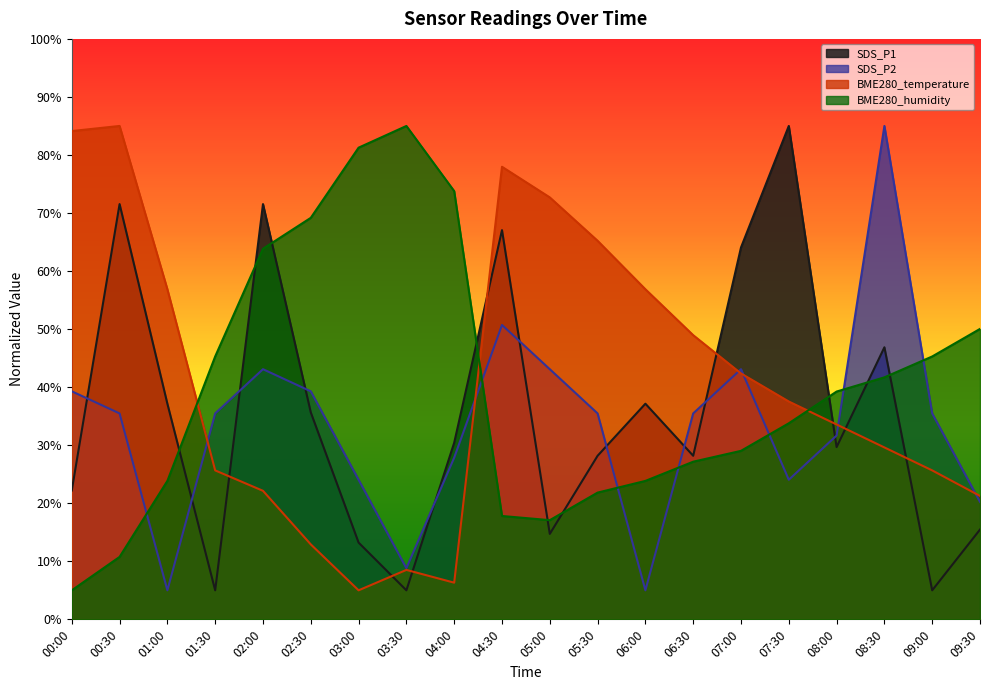

At which category is the sum across all series the highest?

04:30